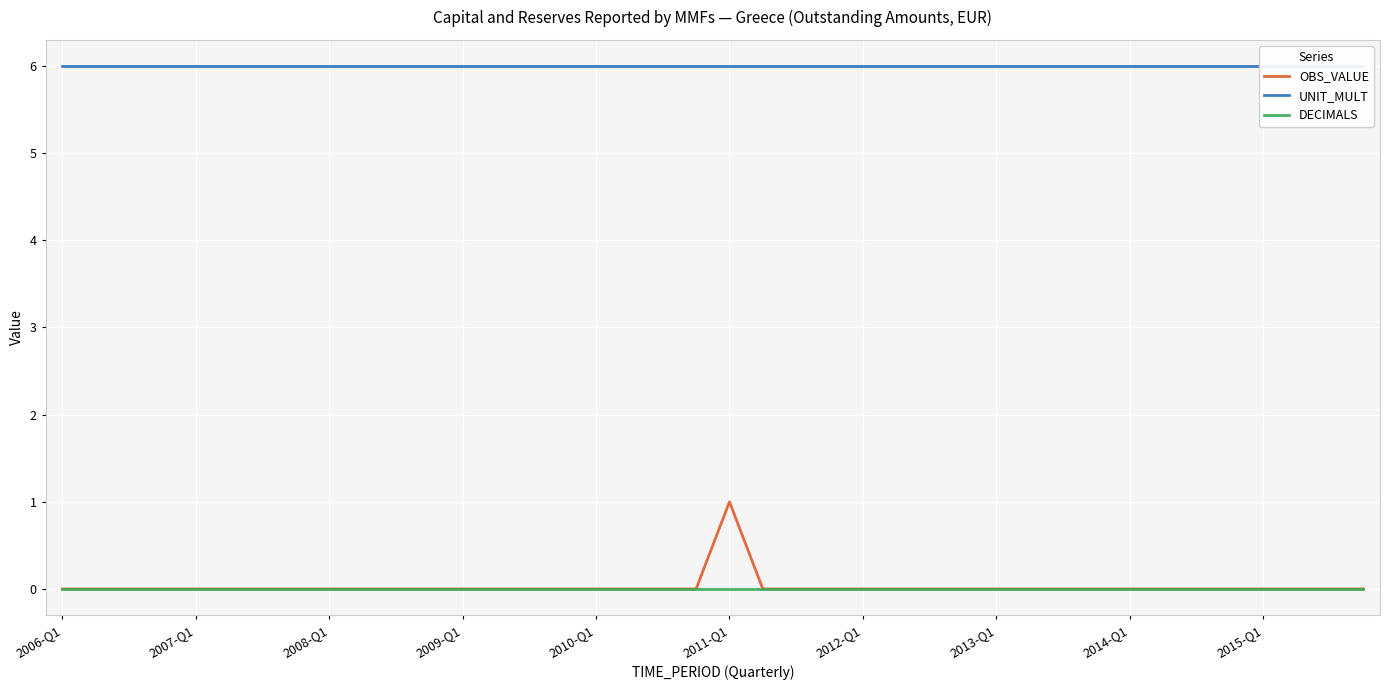

Which series has the widest spread of values?

OBS_VALUE